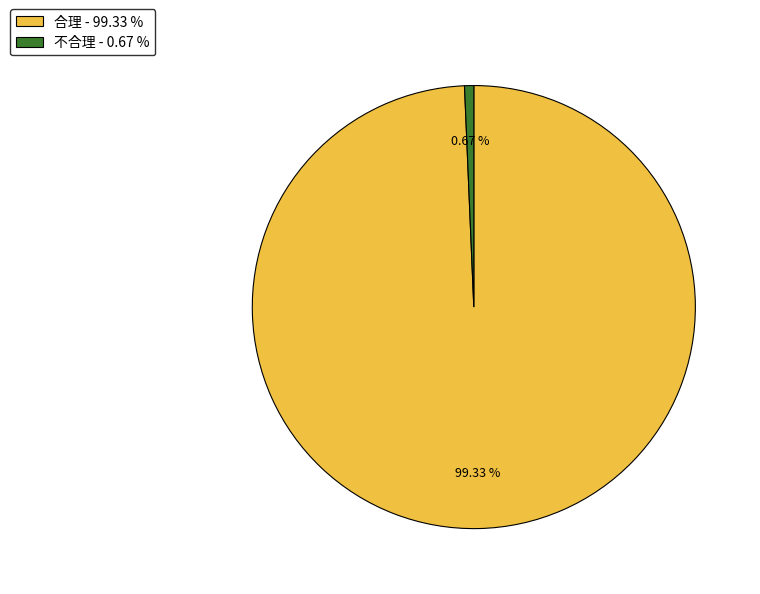

Is 合理 the majority of the pie?

Yes